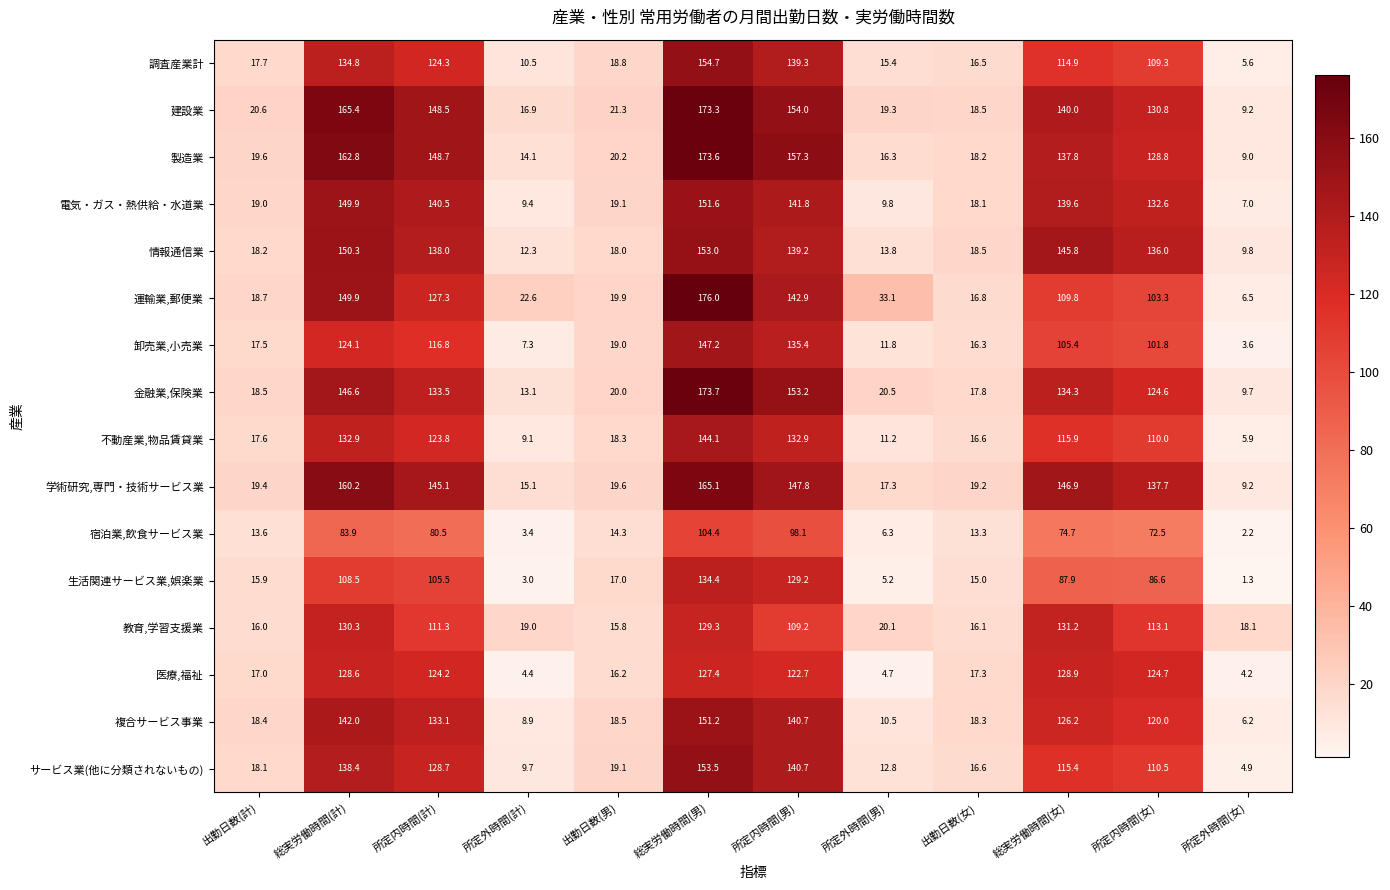

Where does the 卸売業,小売業 series first go above 101?

総実労働時間(計)